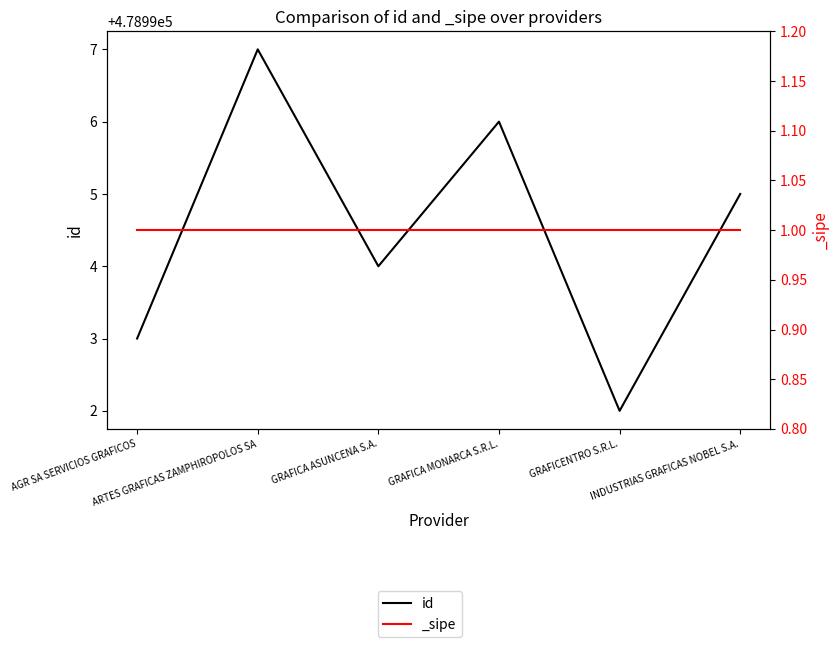

What is the label of the 2nd point from the right?

GRAFICENTRO S.R.L.